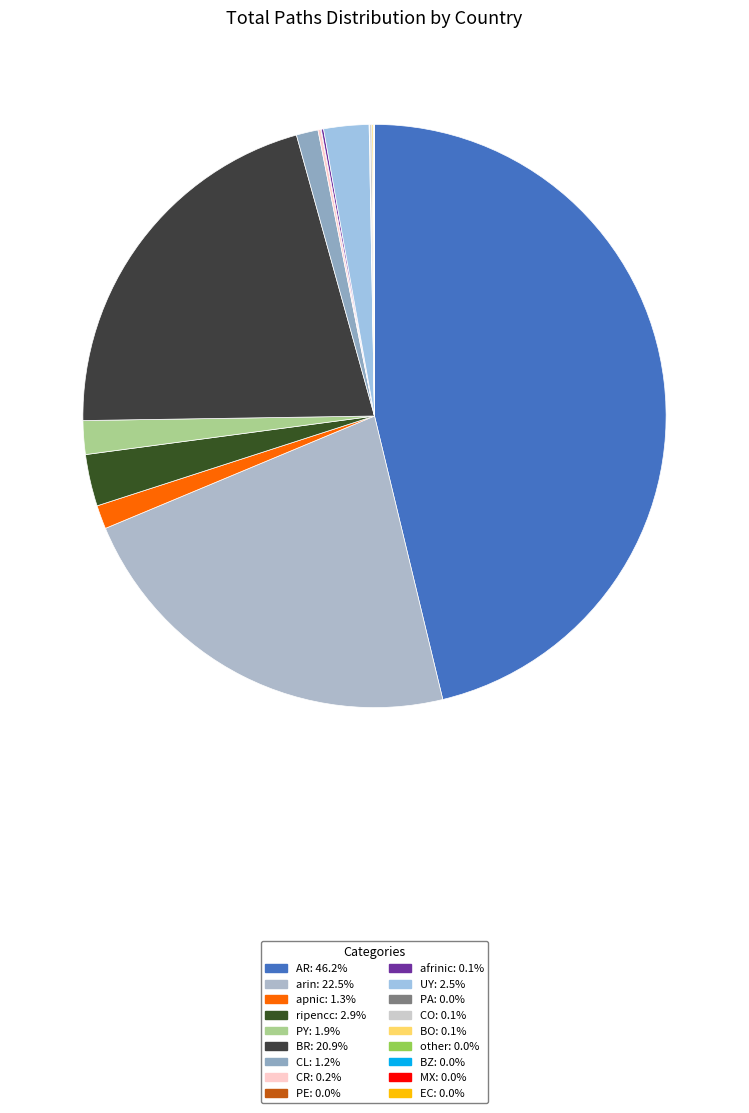

What is the largest slice in the pie chart?

AR